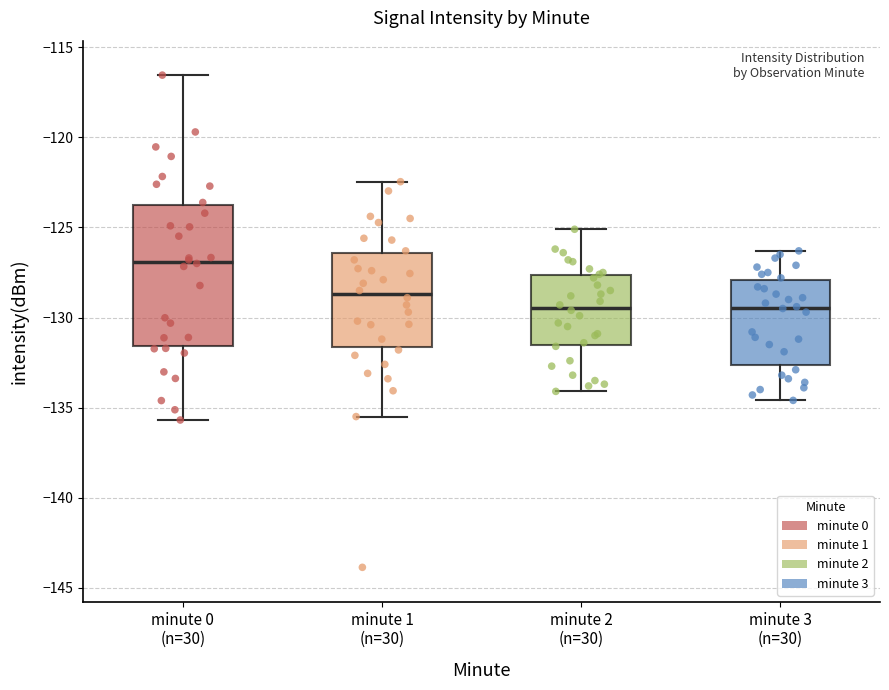

Comparing the boxes themselves (not the whiskers), which one is the tallest?

minute 0 (n=30)